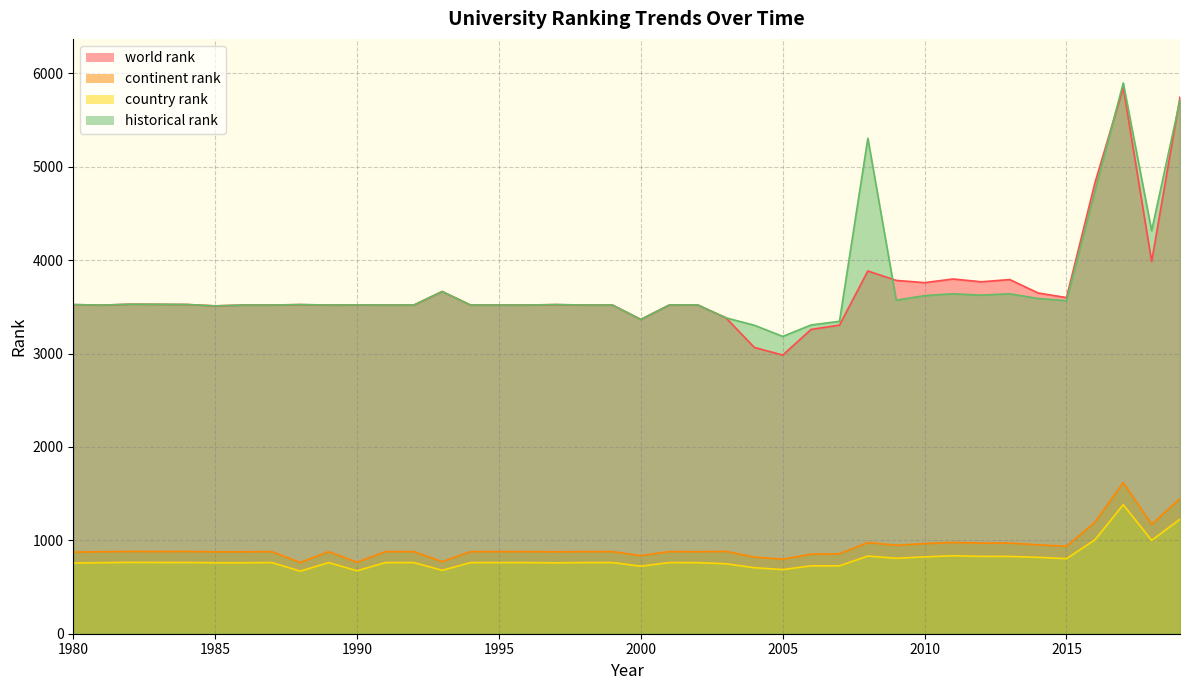

What is the difference between the continent rank values at 2003 and 1985?

5.0